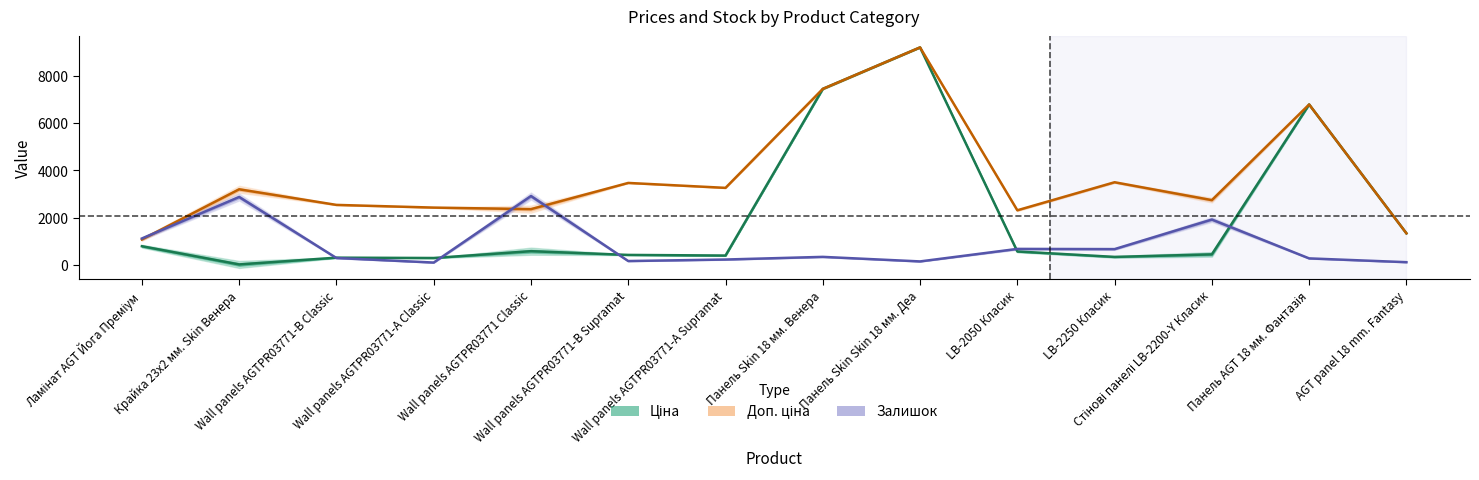

What are all the series names shown in the legend?

Ціна, Доп. ціна, Залишок